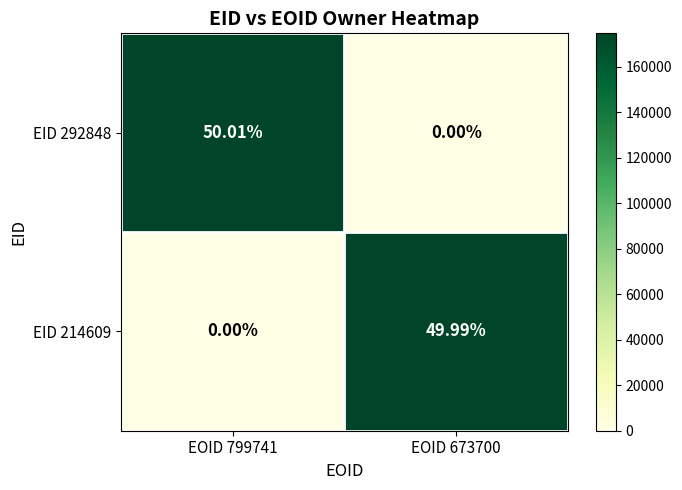

How many categories are shown in the chart?

2